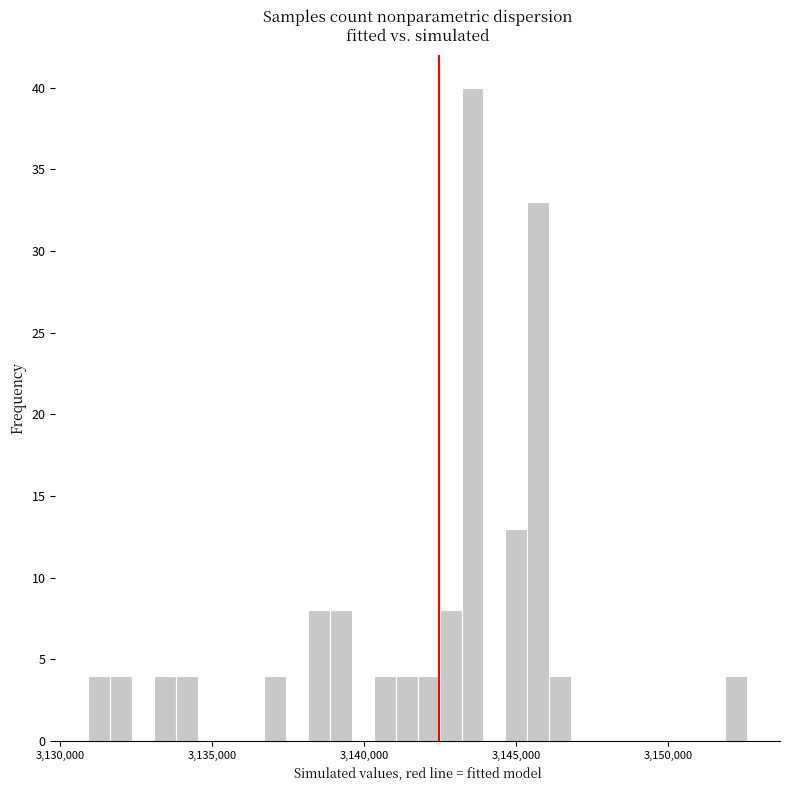

Around what value on the x-axis is the tallest bar? Give the approximate position of its centre, as read against the axis.

3143500